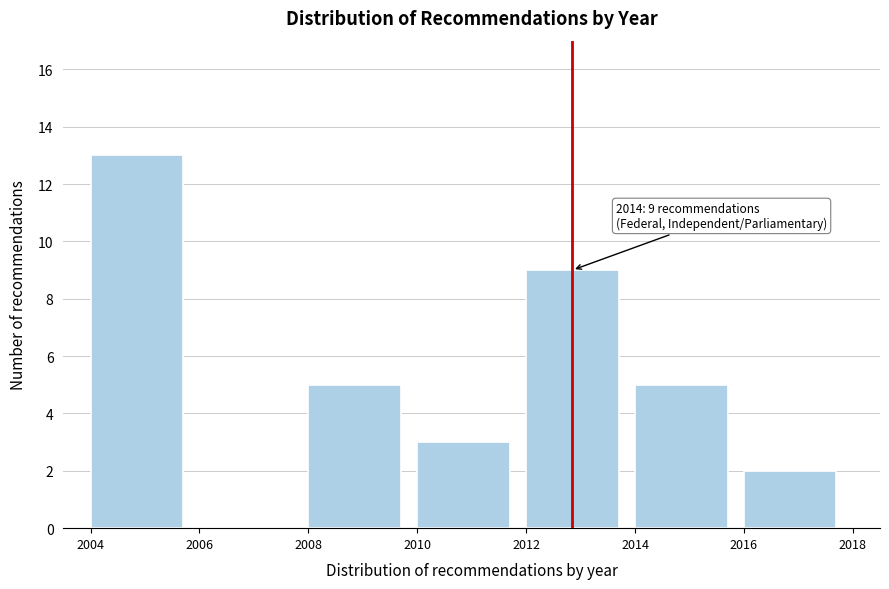

Which range on the x-axis has the tallest bar?

2004 to 2006